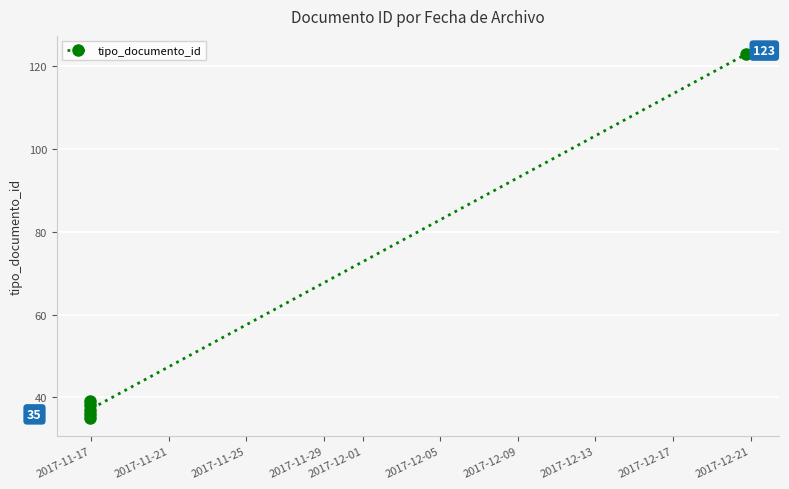

What is the difference between the maximum and minimum values?

88